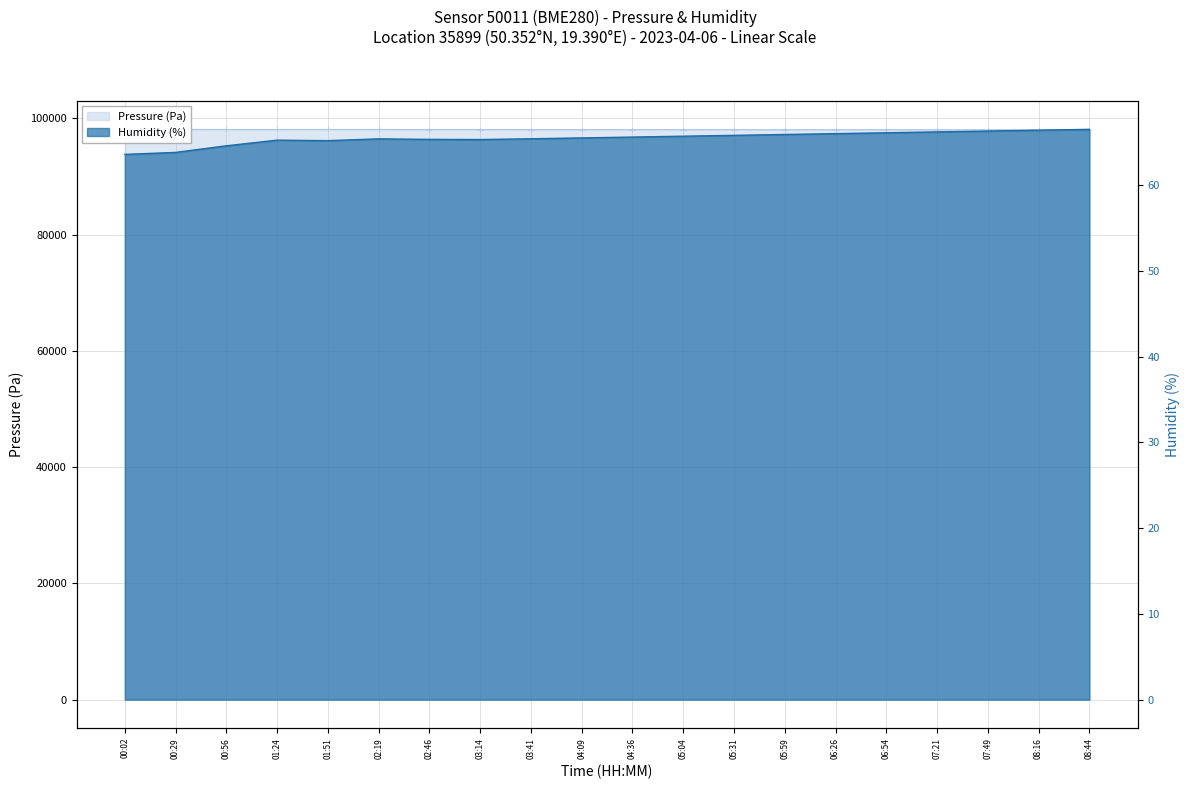

At which label does Pressure (Pa) reach its minimum?

08:44